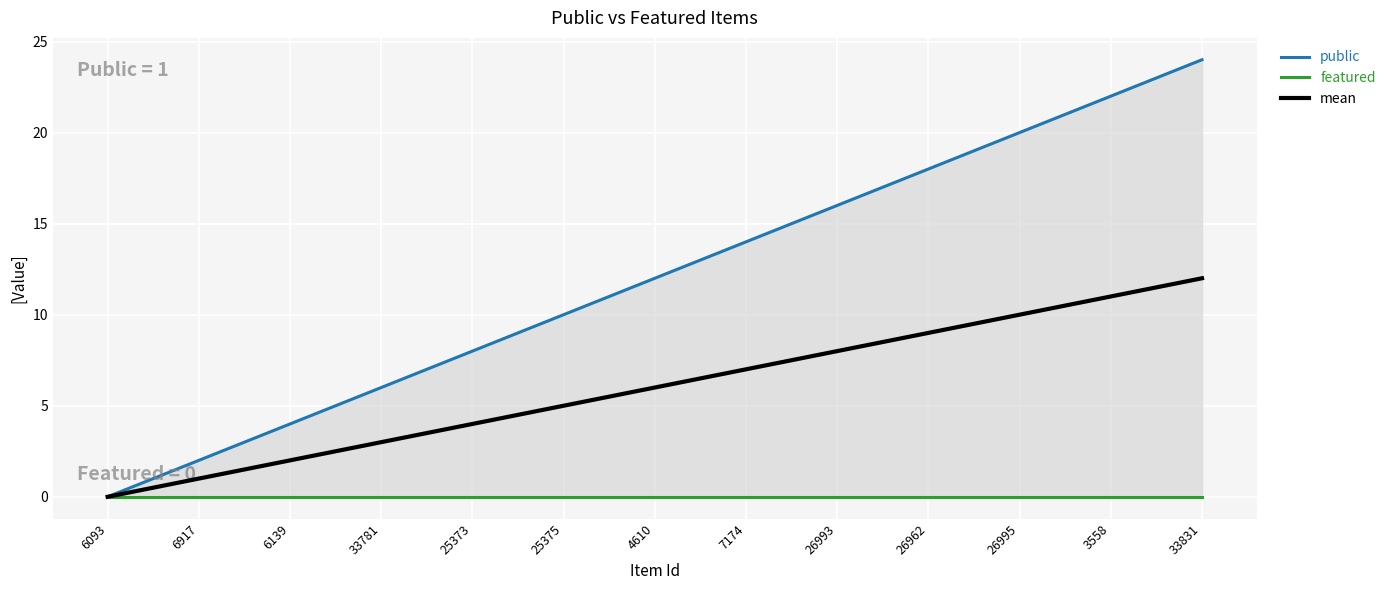

Which series has the widest spread of values?

public